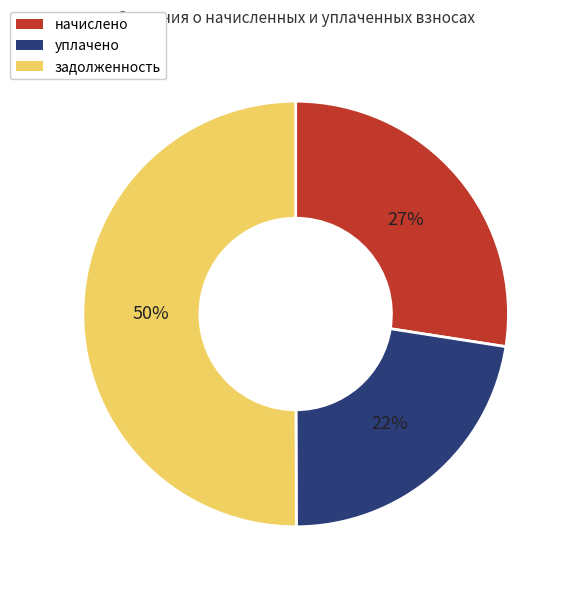

Which category has the smallest portion of the pie?

уплачено